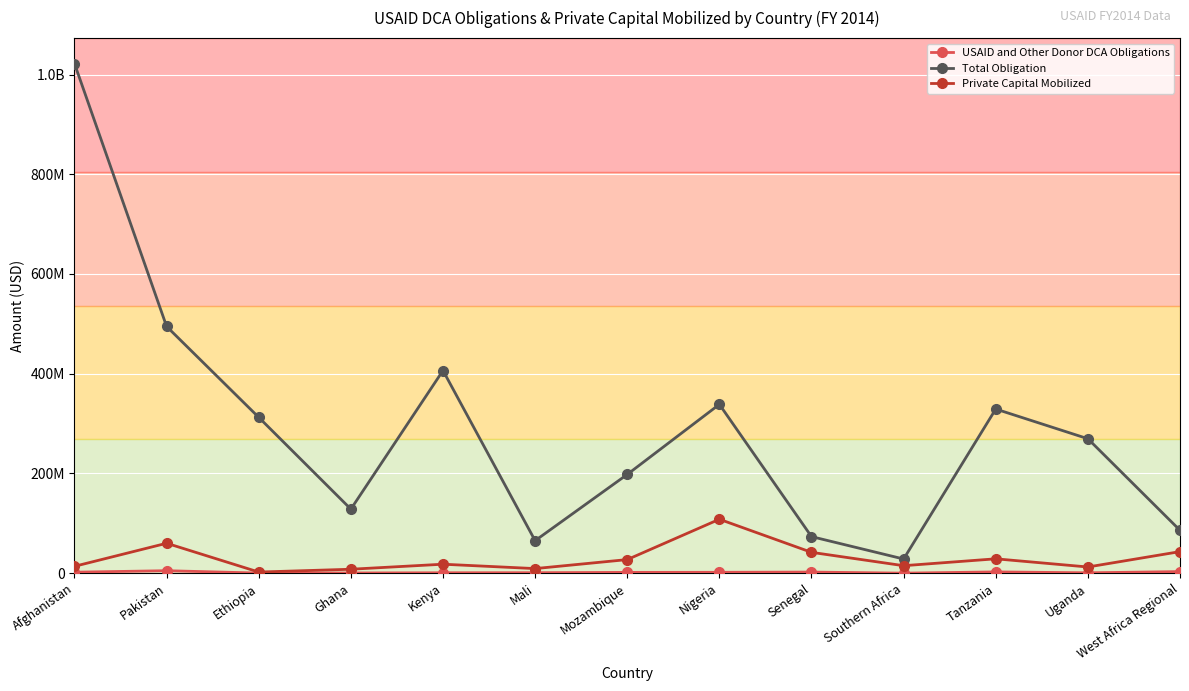

Reading left to right, transcribe all the data shown in this chart.

USAID and Other Donor DCA Obligations: 1953875.0	4956000.0	242325.0	389990.0	805228.0	927400.0	1584500.0	1745559.0	2200000.0	43500.0	2530800.0	739800.0	3180041.0
Total Obligation: 1021904549.7	494733798.6	312490781.2	128433614.0	406385642.7	65195557.0	197985545.0	338546681.9	73332266.4	28396382.6	329118437.6	269596690.1	85970436.8
Private Capital Mobilized: 13750000.0	60000000.0	2250000.0	7891000.0	17975000.0	9192849.0	27250000.0	108135922.0	41800000.0	15000000.0	28800000.0	12400000.0	43246577.0